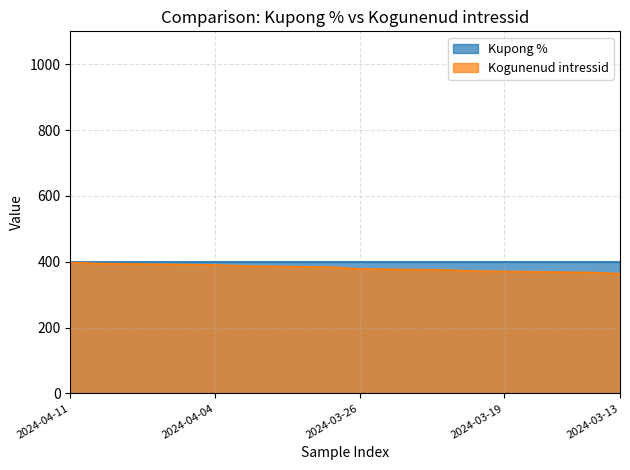

Does the chart display data point markers on the line(s)?

No